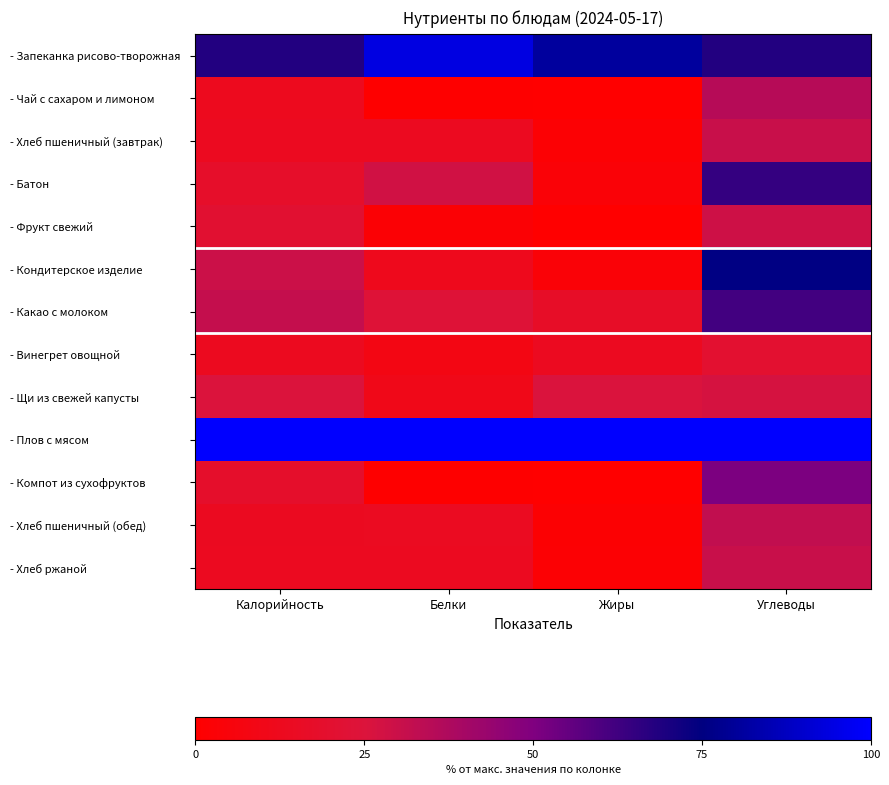

Reading left to right, extract all data points from this chart.

- Запеканка рисово-творожная: Калорийность=68.2	Белки=93.9	Жиры=80.8	Углеводы=68.2
- Чай с сахаром и лимоном: Калорийность=12.8	Белки=0.6	Жиры=0.1	Углеводы=35.3
- Хлеб пшеничный (завтрак): Калорийность=13.3	Белки=13.5	Жиры=2.1	Углеводы=30.2
- Батон: Калорийность=17.7	Белки=28.2	Жиры=3.1	Углеводы=64.5
- Фрукт свежий: Калорийность=20.8	Белки=2.5	Жиры=0.0	Углеводы=29.2
- Кондитерское изделие: Калорийность=29.6	Белки=11.8	Жиры=3.5	Углеводы=75.4
- Какао с молоком: Калорийность=31.3	Белки=23.3	Жиры=16.7	Углеводы=61.9
- Винегрет овощной: Калорийность=13.1	Белки=8.6	Жиры=13.6	Углеводы=20.0
- Щи из свежей капусты: Калорийность=25.2	Белки=10.4	Жиры=25.5	Углеводы=26.7
- Плов с мясом: Калорийность=100.0	Белки=100.0	Жиры=100.0	Углеводы=100.0
- Компот из сухофруктов: Калорийность=18.1	Белки=0.6	Жиры=0.0	Углеводы=50.6
- Хлеб пшеничный (обед): Калорийность=13.9	Белки=14.1	Жиры=1.6	Углеводы=32.3
- Хлеб ржаной: Калорийность=13.3	Белки=13.5	Жиры=2.1	Углеводы=30.2